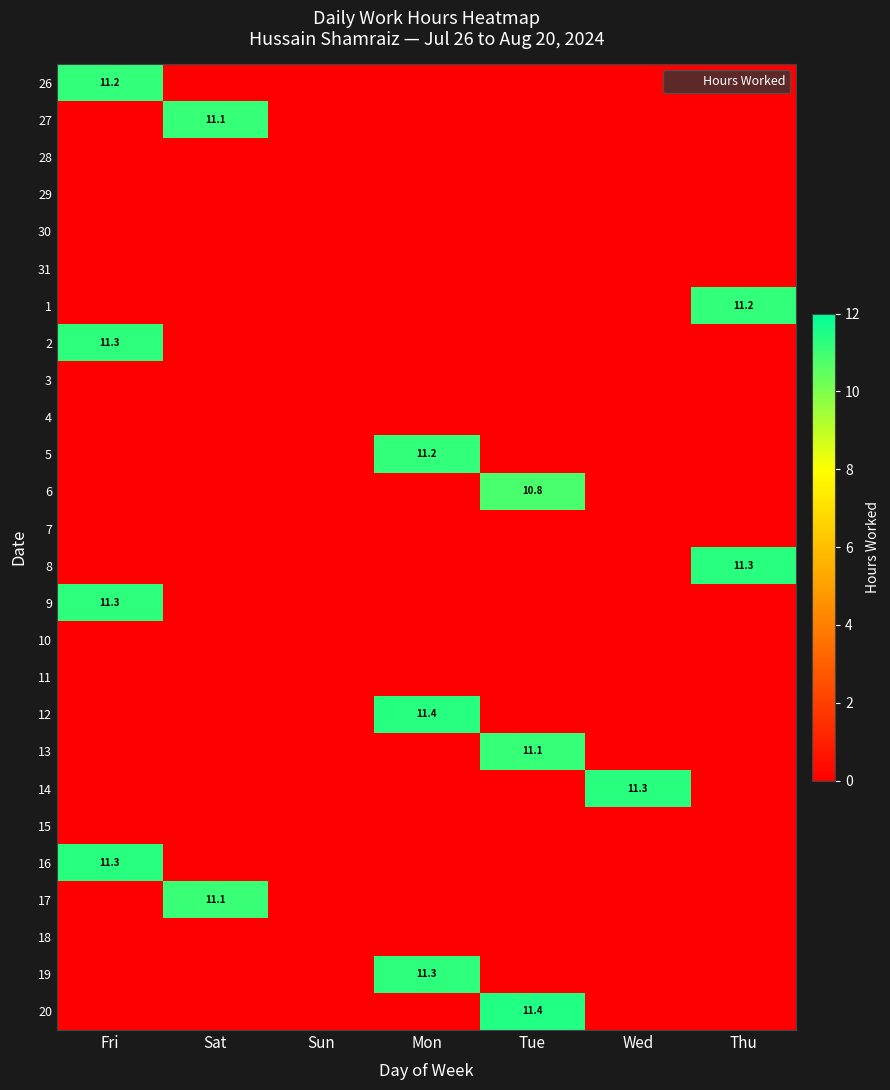

What is the difference between the highest and lowest values at Tue?

11.4